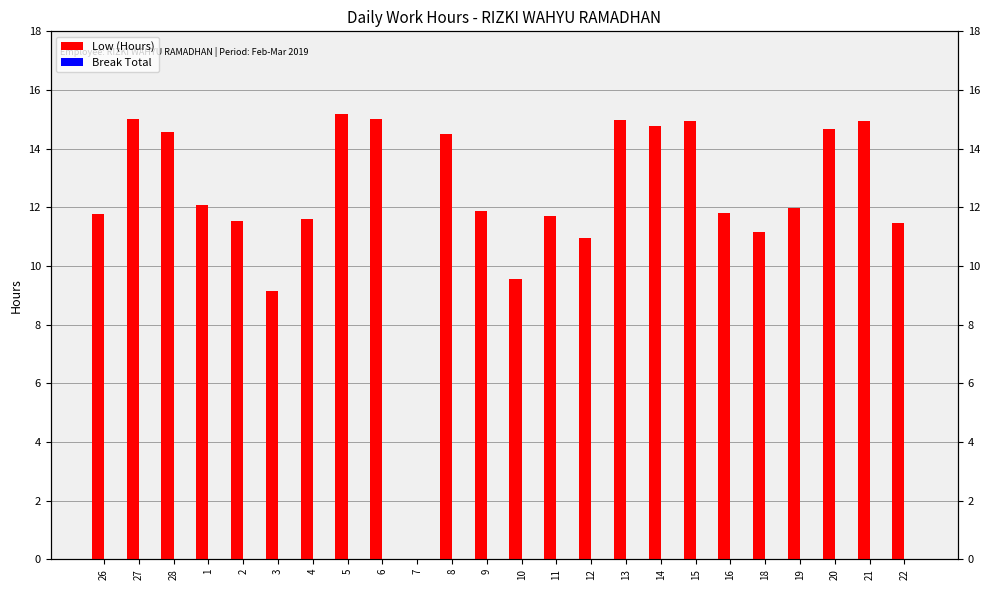

Reading left to right, extract all data points from this chart.

Low (Hours): 26=11.8	27=15.0	28=14.6	1=12.1	2=11.5	3=9.1	4=11.6	5=15.2	6=15.0	7=0.0	8=14.5	9=11.9	10=9.6	11=11.7	12=11.0	13=15.0	14=14.8	15=14.9	16=11.8	18=11.2	19=12.0	20=14.7	21=14.9	22=11.5
Break Total: 26=0.0	27=0.0	28=0.0	1=0.0	2=0.0	3=0.0	4=0.0	5=0.0	6=0.0	7=0.0	8=0.0	9=0.0	10=0.0	11=0.0	12=0.0	13=0.0	14=0.0	15=0.0	16=0.0	18=0.0	19=0.0	20=0.0	21=0.0	22=0.0